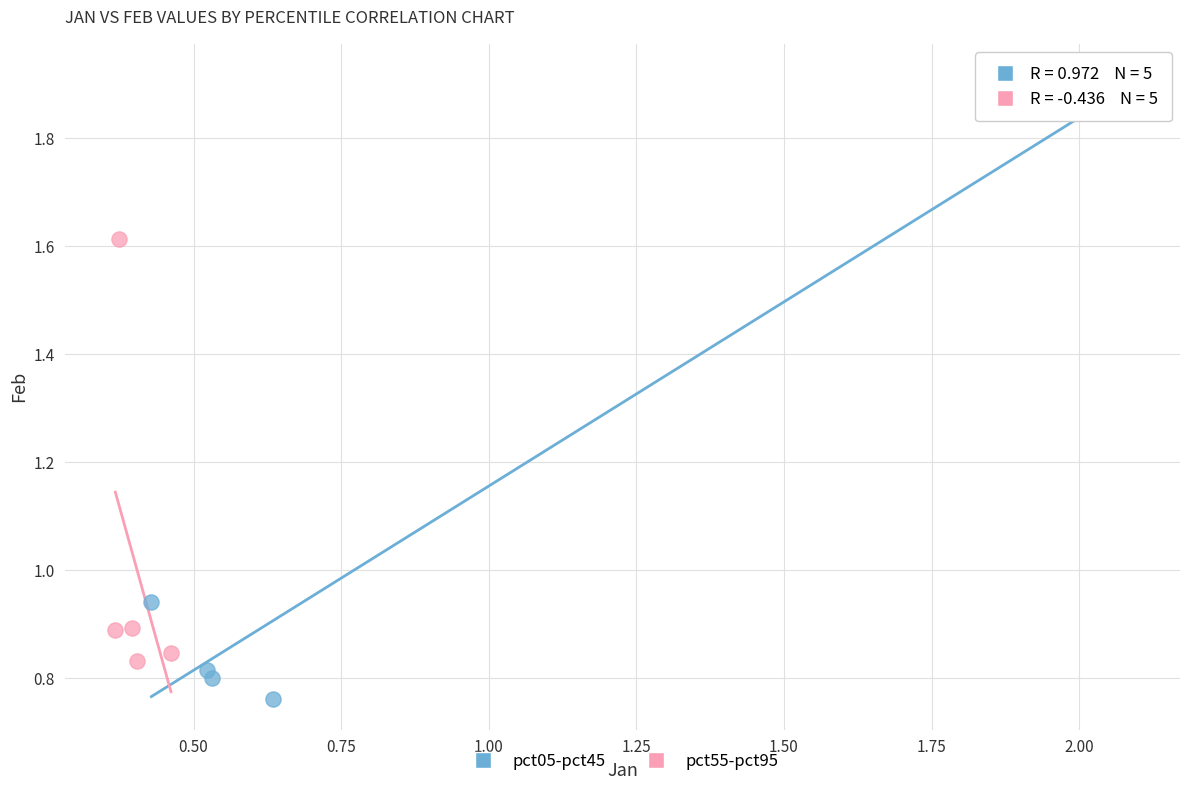

What are all the series names shown in the legend?

pct05-pct45, pct55-pct95